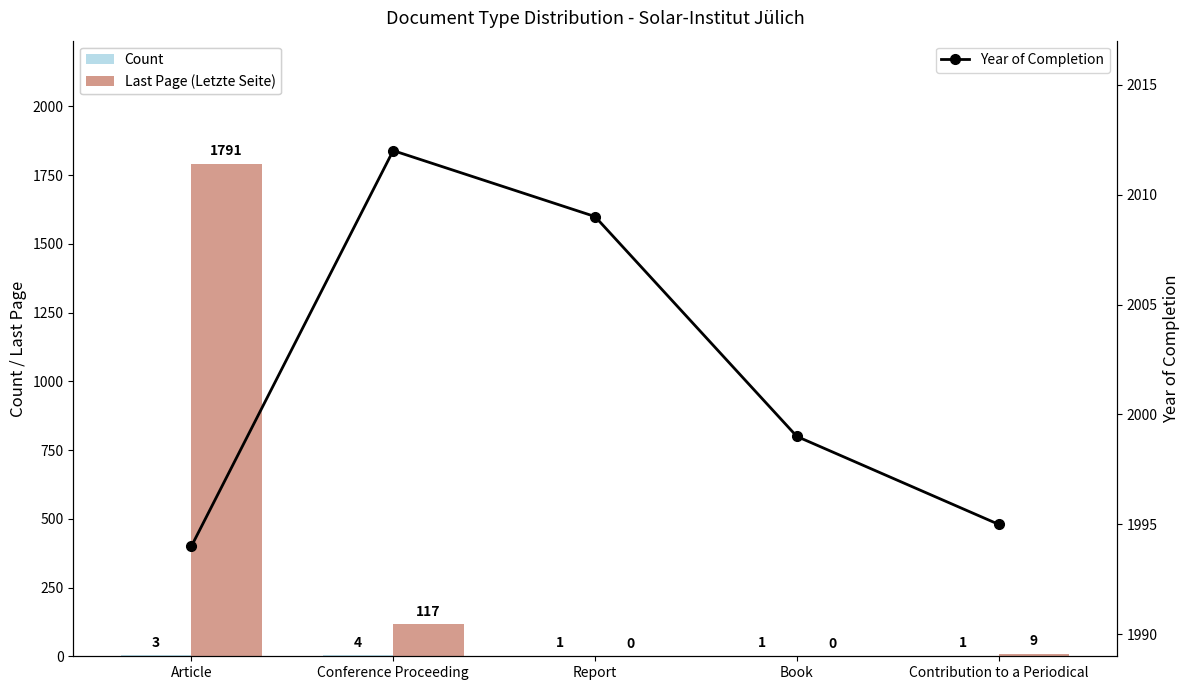

At which label does Year of Completion reach its minimum?

Article